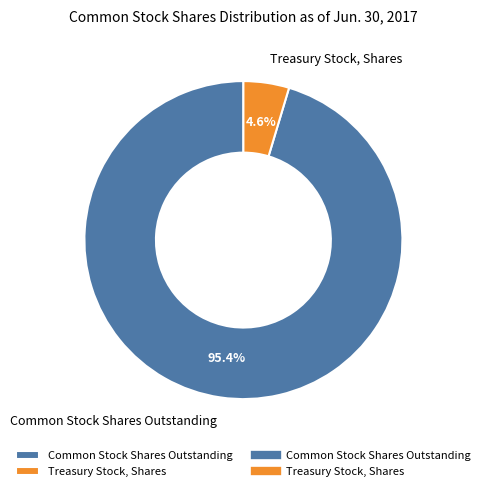

Is it true that Common Stock Shares Outstanding is 95% of the pie?

True